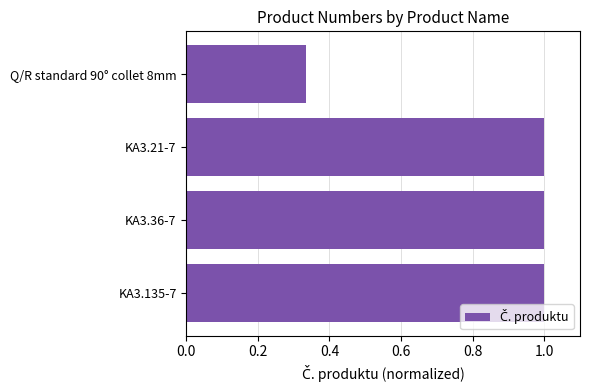

What is the sum of all values?

3.3